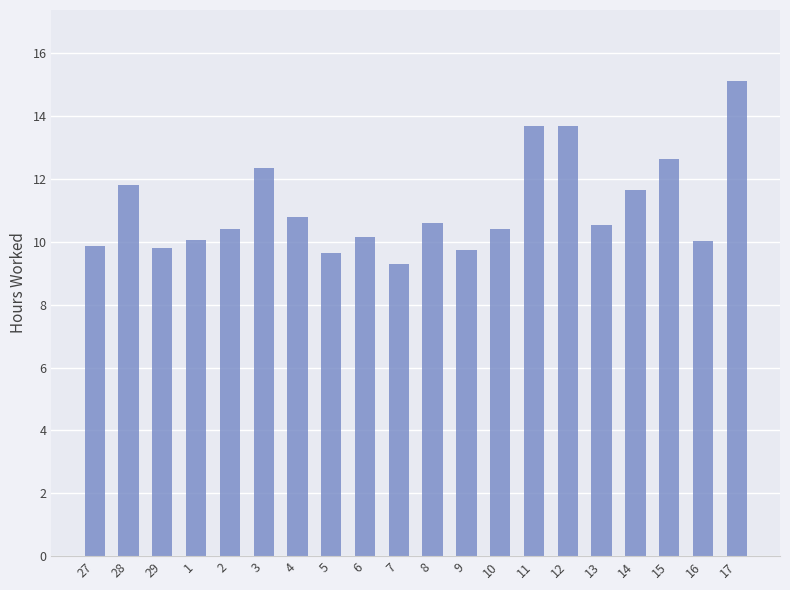

Between 1 and 13, which is larger?

13